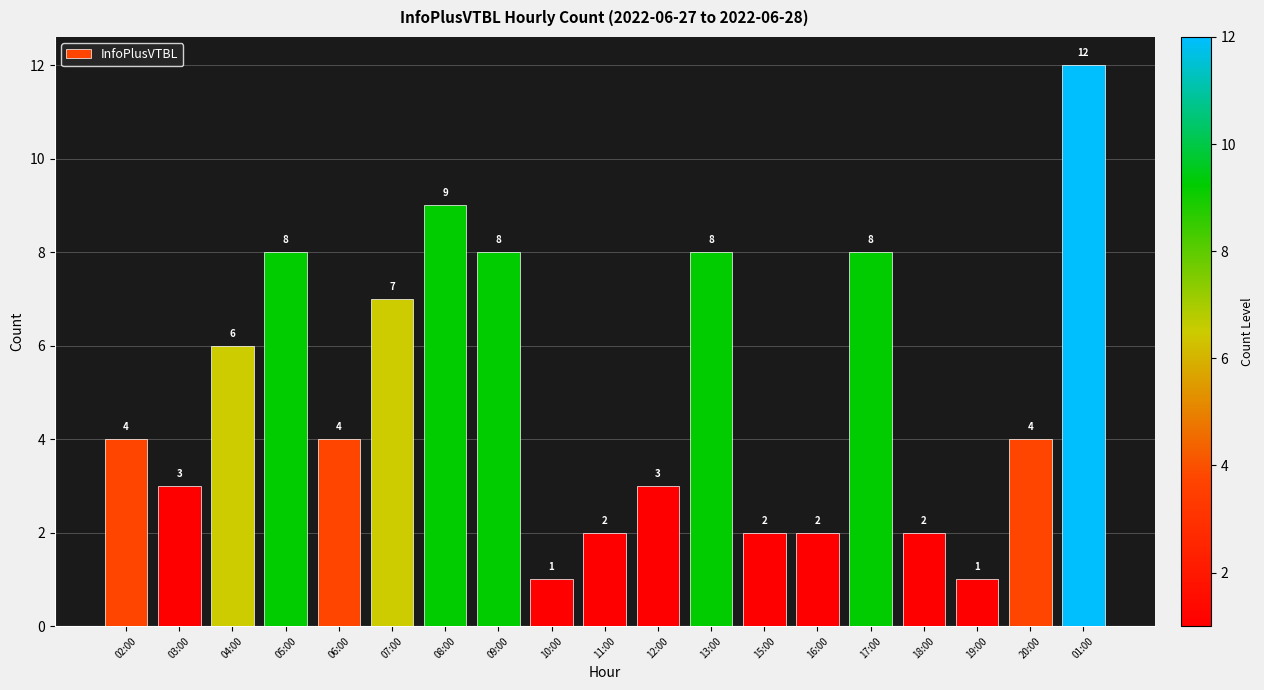

Is it true that the value at 10:00 is 1?

True